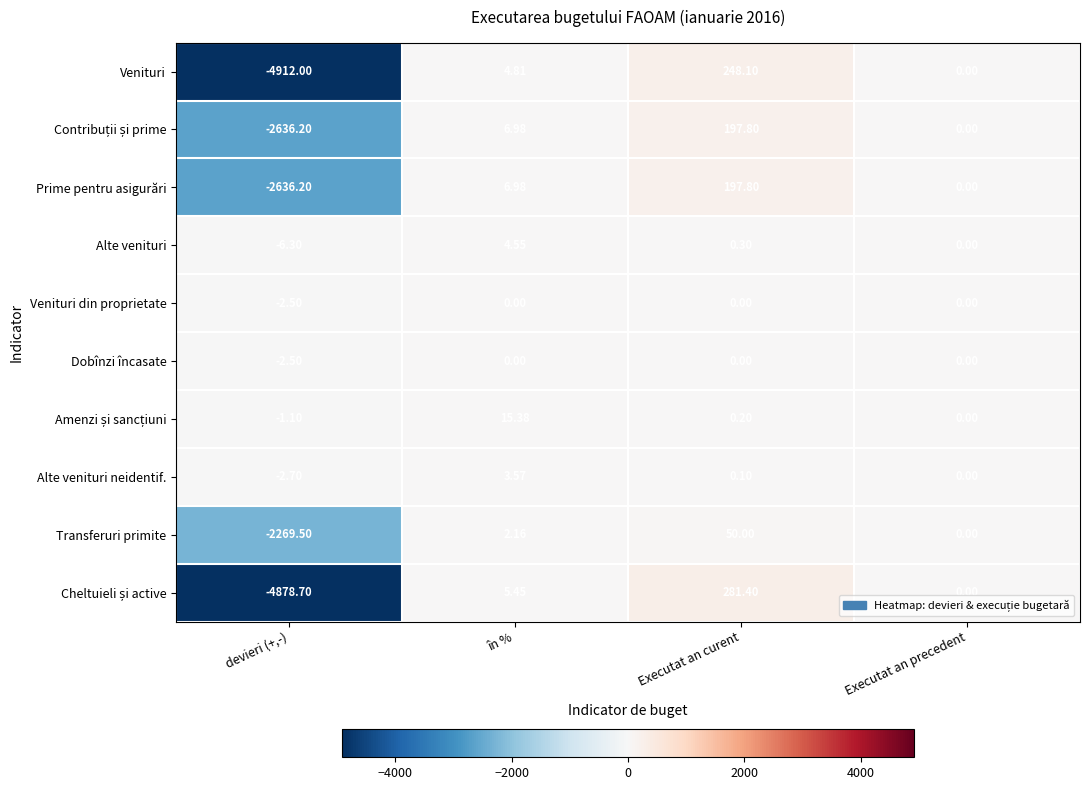

How many data points in Venituri are above 4?

2